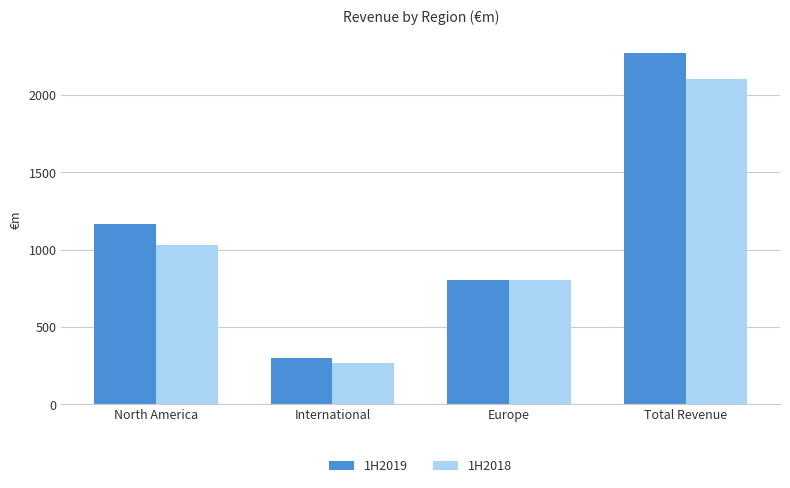

Does the chart contain any negative values?

No